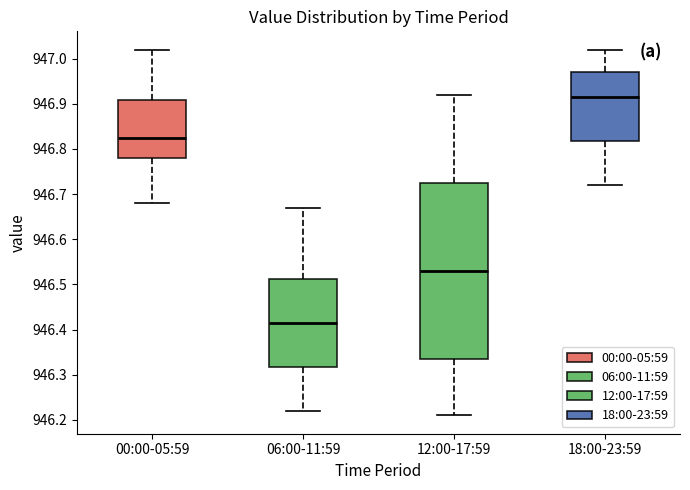

Reading left to right, read every box against the y-axis: the position of its median line, the range the box covers, and the ends of its whiskers. The values are not printed on the chart, so give them approximately, as read against the axis.

00:00-05:59: median 946.83, box 946.78 to 946.91, whiskers 946.68 to 947.02
06:00-11:59: median 946.42, box 946.32 to 946.51, whiskers 946.22 to 946.67
12:00-17:59: median 946.53, box 946.34 to 946.73, whiskers 946.21 to 946.92
18:00-23:59: median 946.92, box 946.82 to 946.97, whiskers 946.72 to 947.02